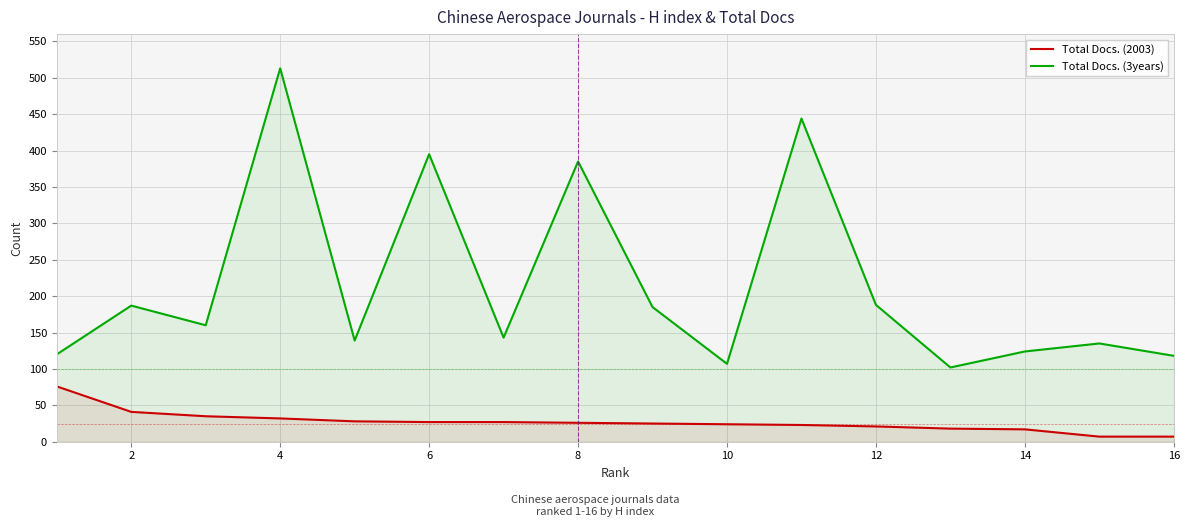

Rank the series by their average value, from lowest to highest.

Total Docs. (2003), Total Docs. (3years)